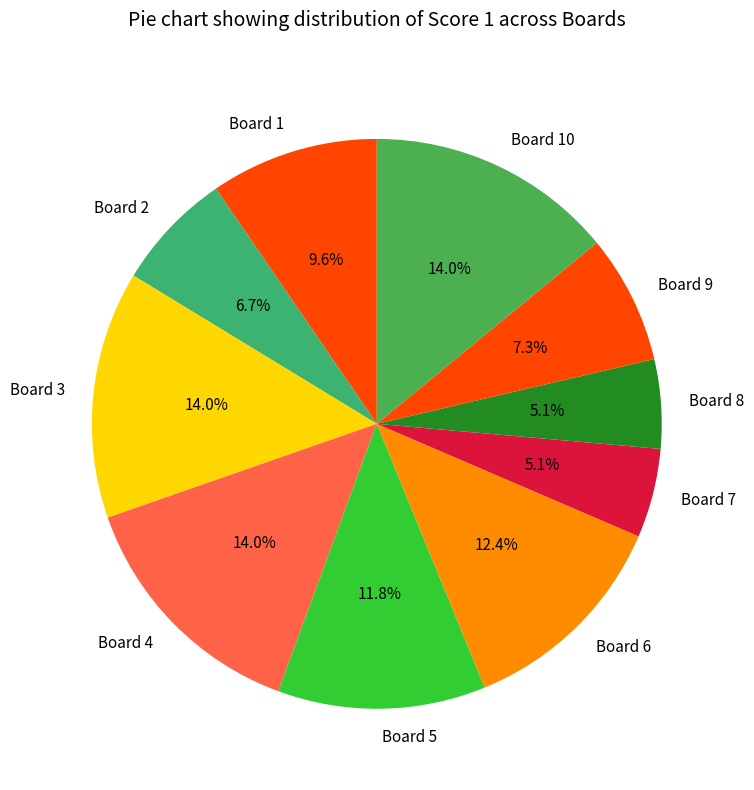

Is it true that Board 4 is 25% of the pie?

False